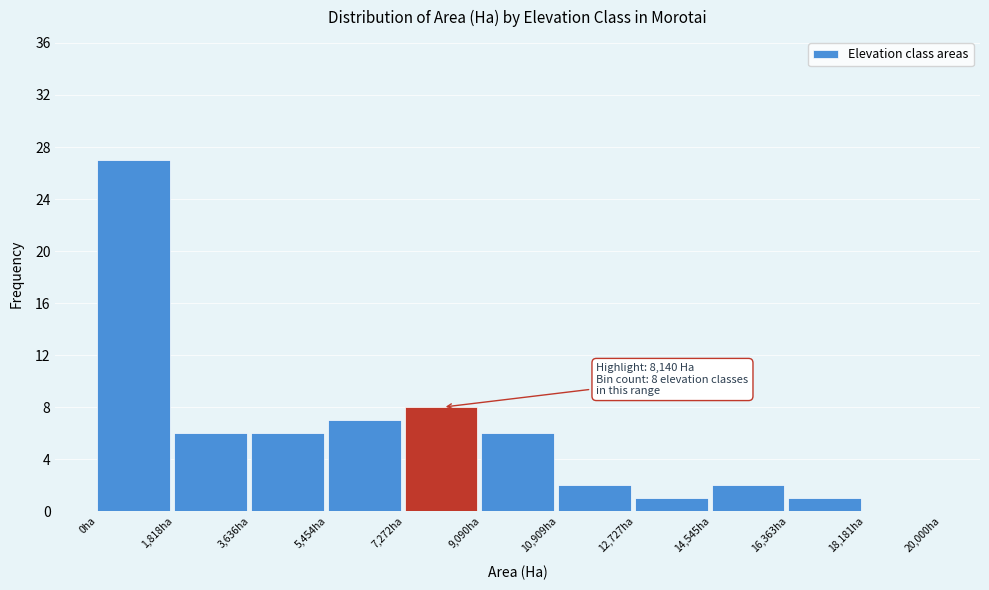

Which range on the x-axis has the tallest bar?

0 to 1800